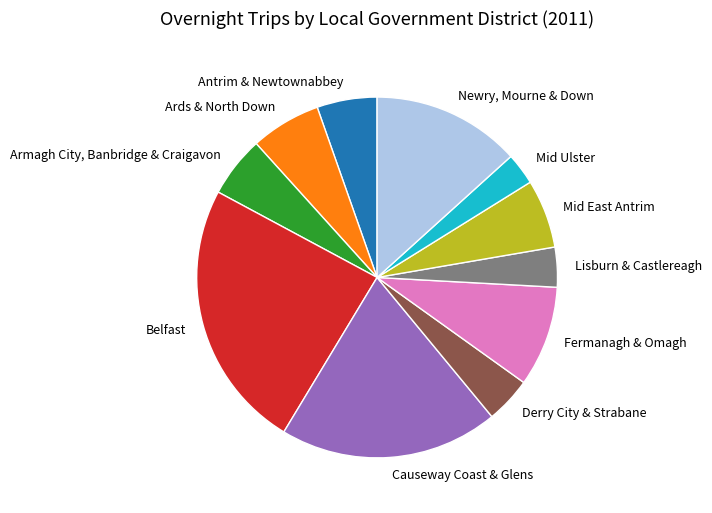

Is the sum of Derry City & Strabane and Lisburn & Castlereagh greater than half?

No